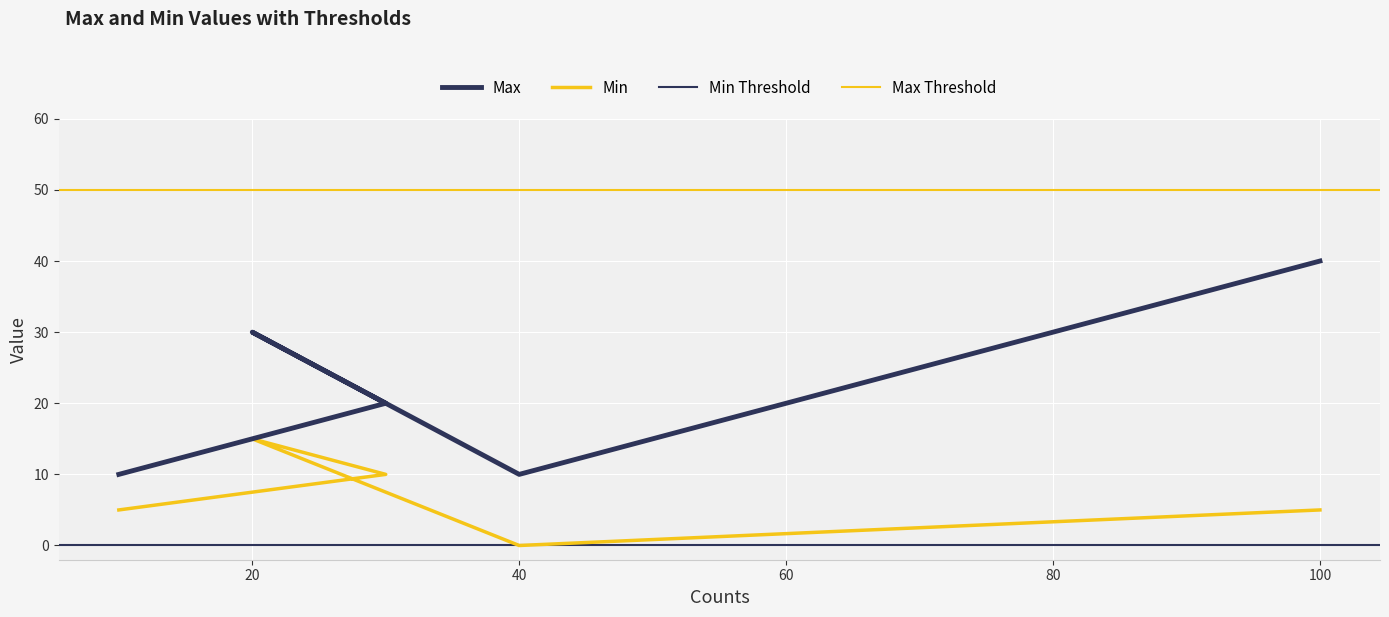

True or false: Min and Max intersect in this chart.

False